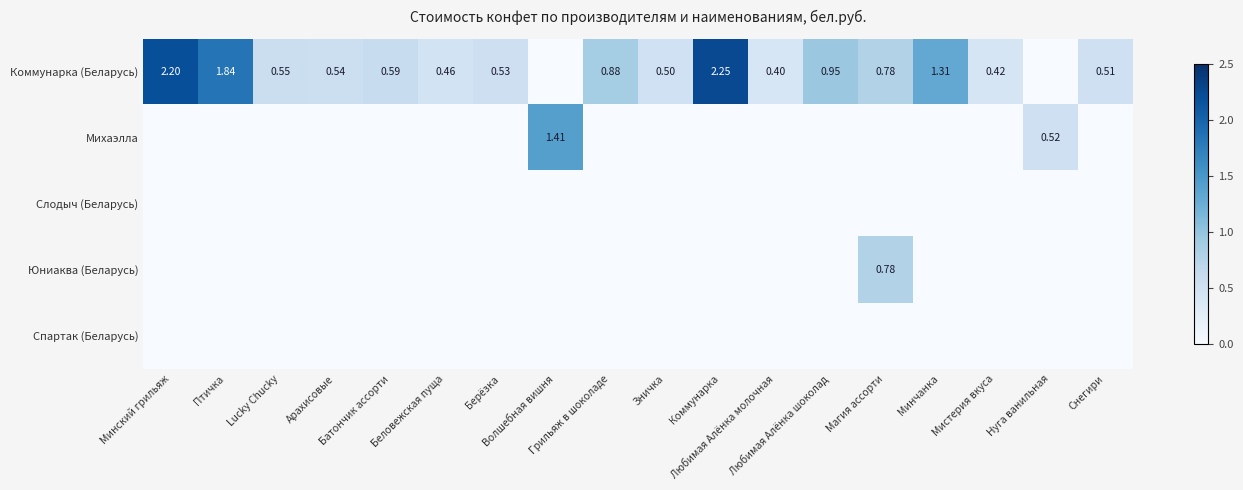

How many distinct data groups are displayed?

5